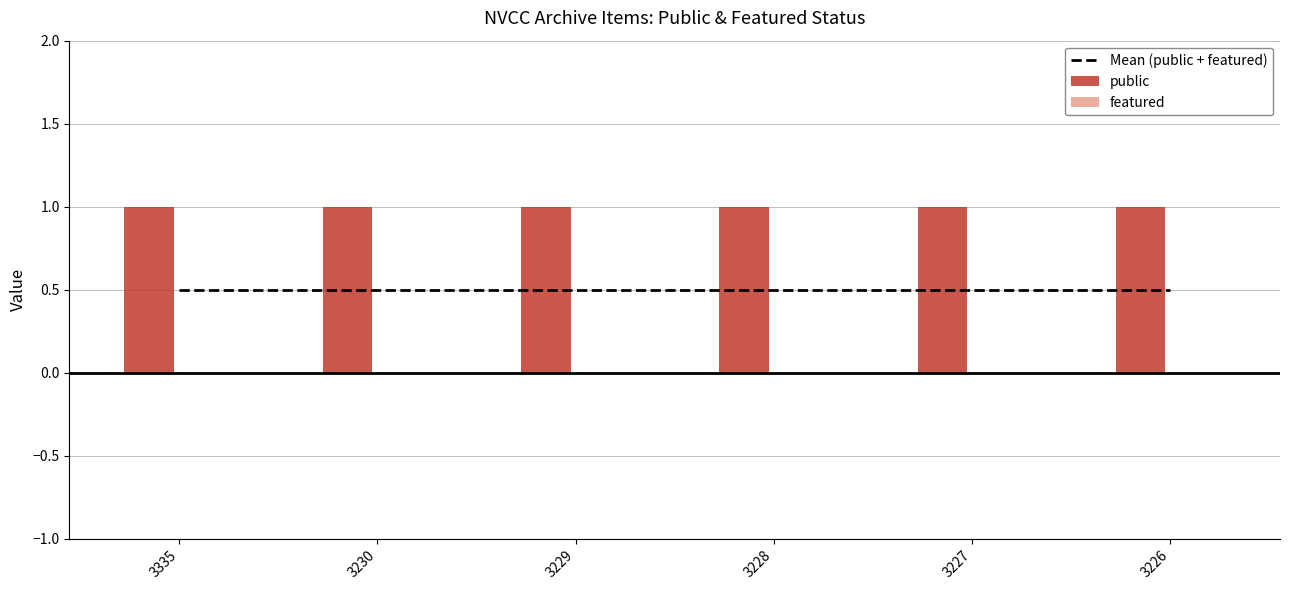

Count the number of categories in the chart.

6